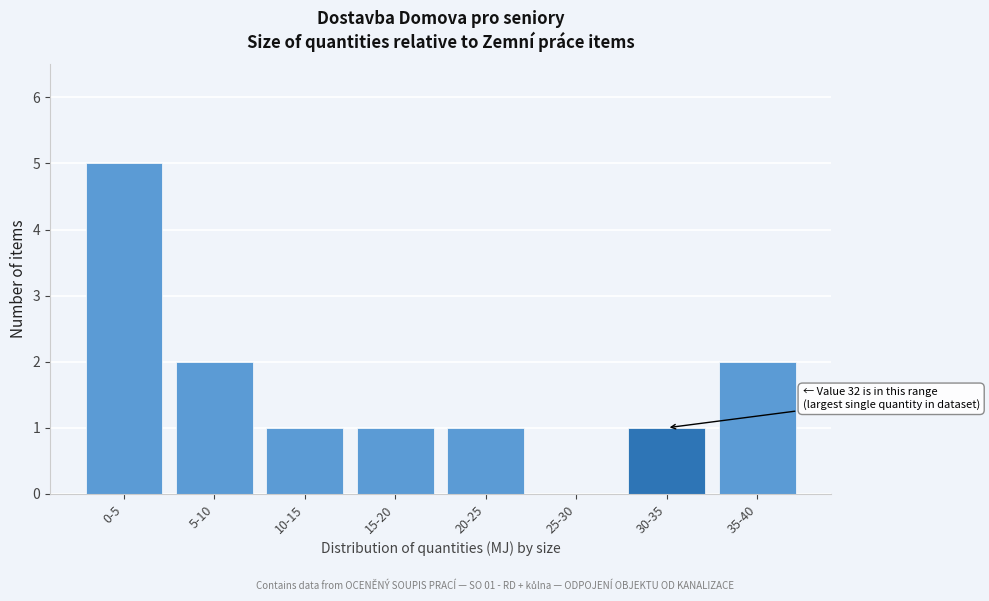

Reading left to right, transcribe all the data shown in this chart.

0-5=5	5-10=2	10-15=1	15-20=1	20-25=1	25-30=0	30-35=1	35-40=2